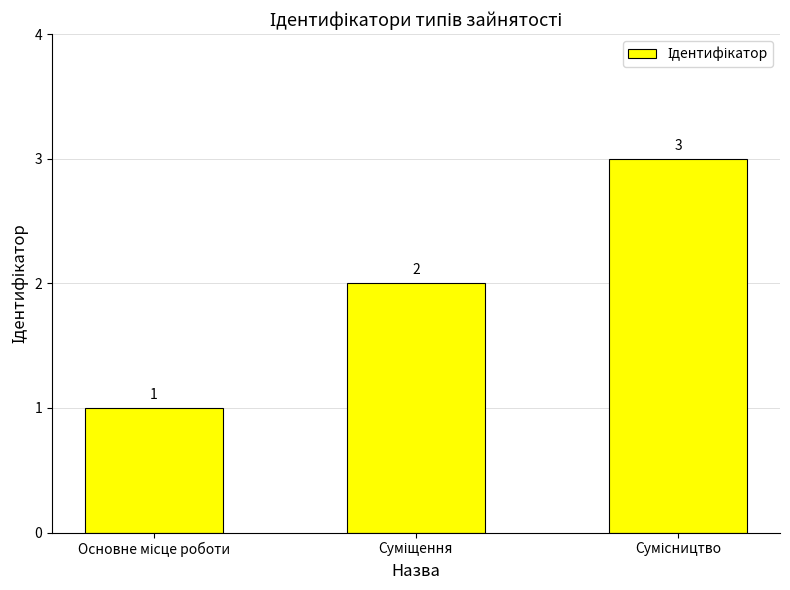

How many data points are less than 2?

1